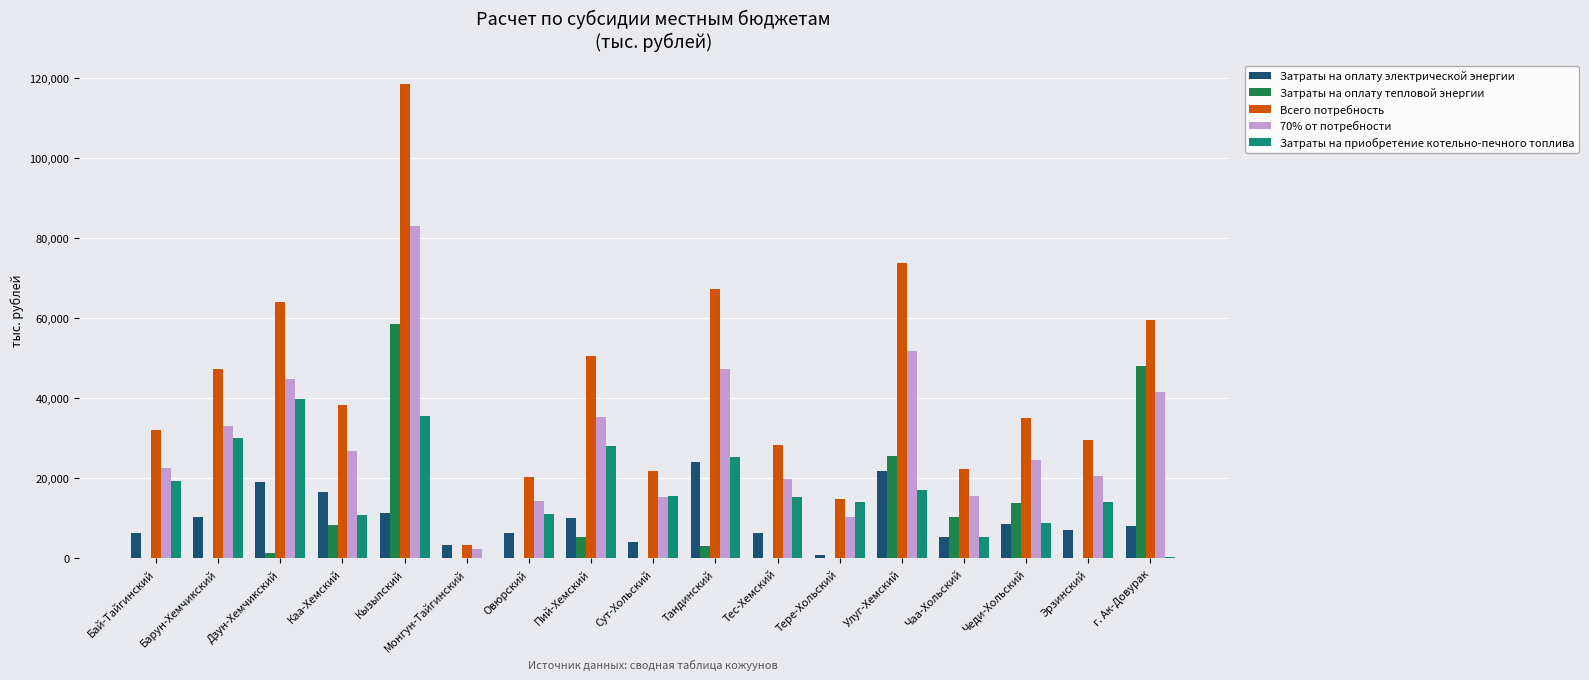

At which label does Затраты на оплату тепловой энергии reach its peak?

Кызылский